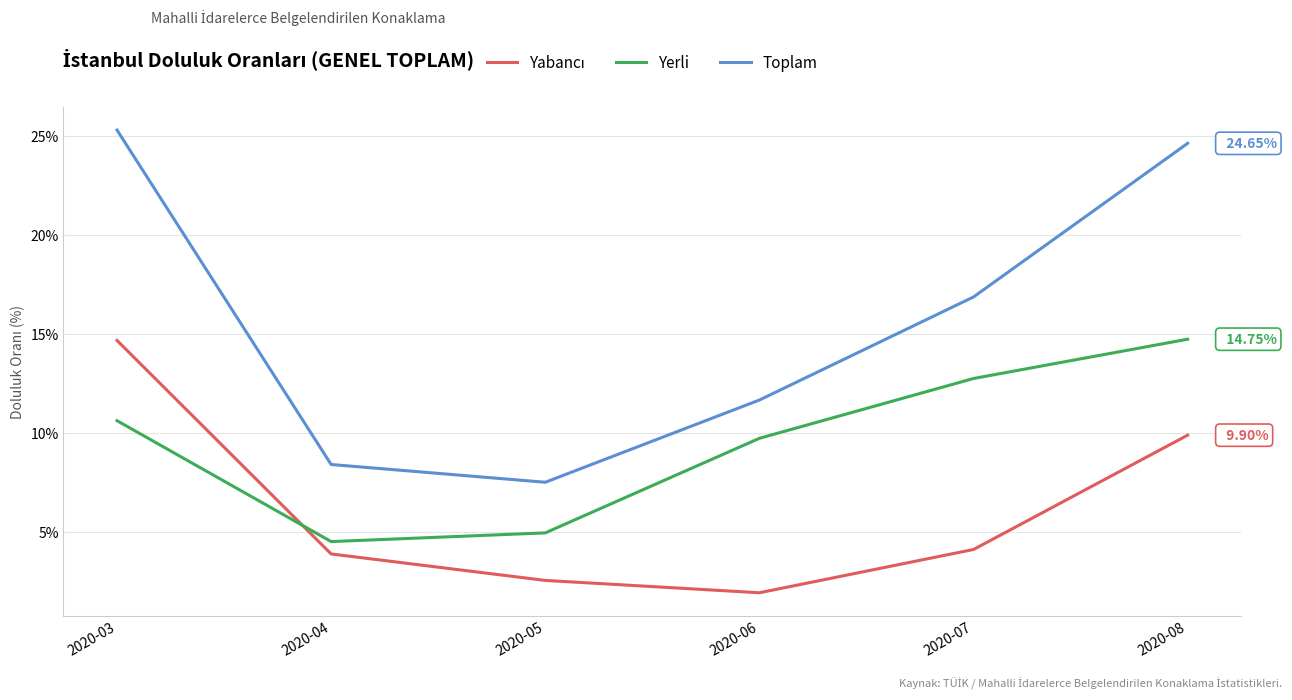

Between 2020-03 and 2020-04, which series saw the biggest shift?

Toplam